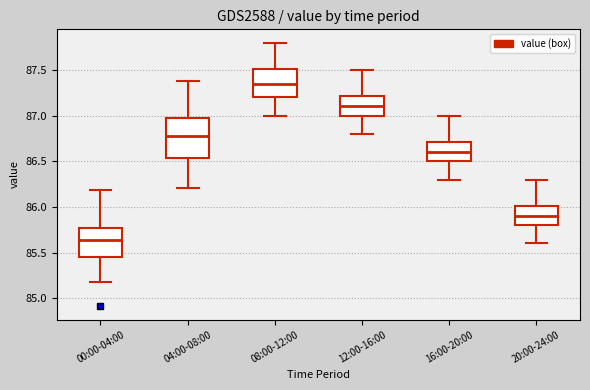

Which box is the tallest, from its lower edge to its upper edge?

04:00-08:00